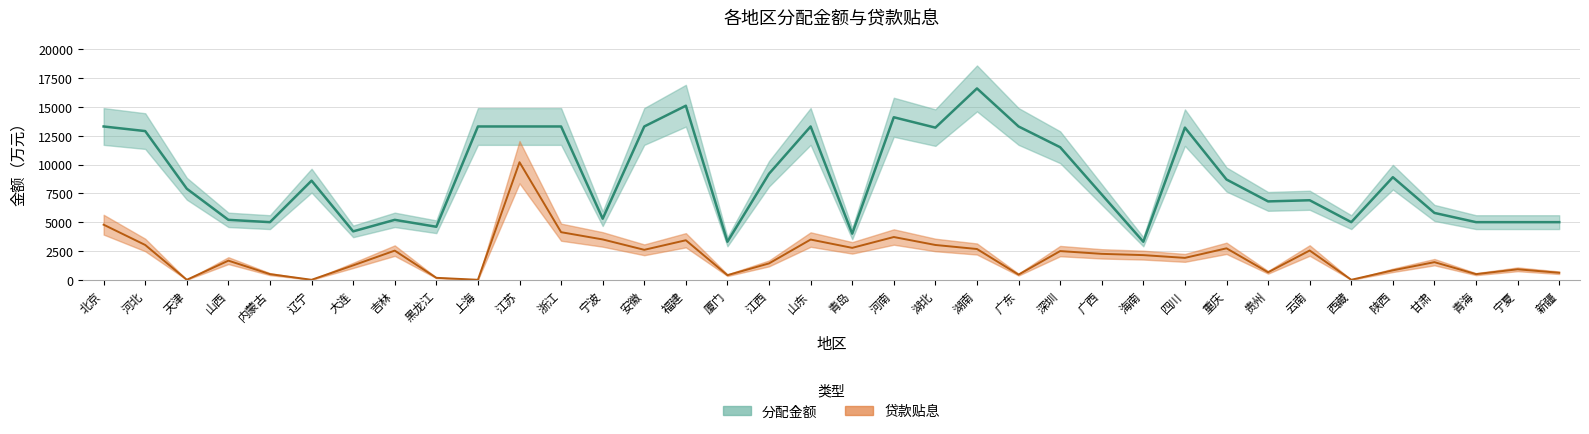

At which category does 贷款贴息 reach its first local valley?

天津